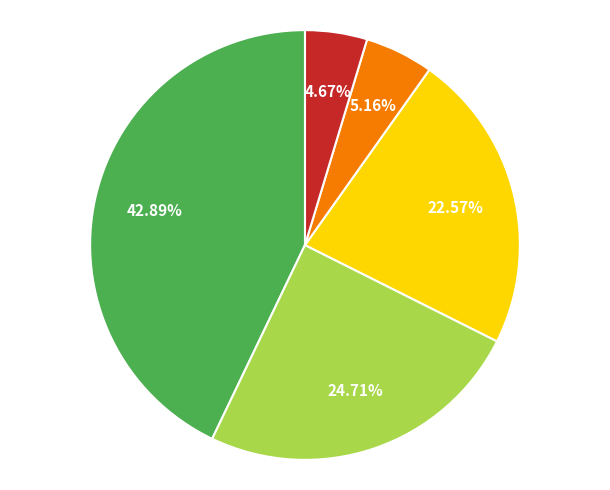

Does any single category account for the majority?

No